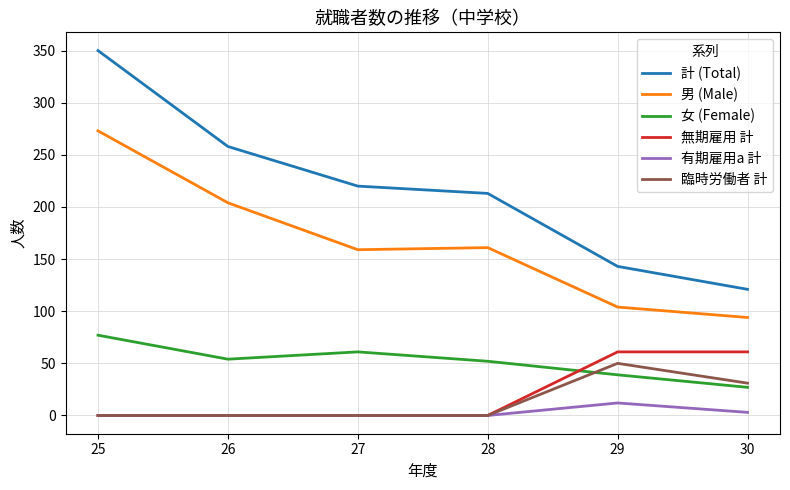

Which series has the widest spread of values?

計 (Total)